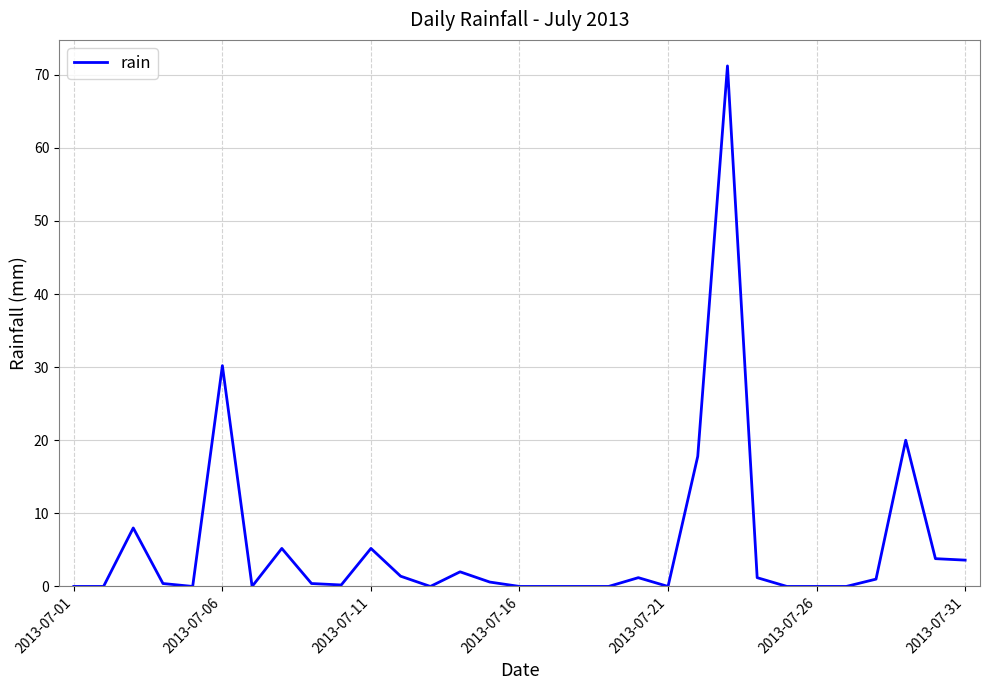

What is the difference between the maximum and minimum values?

71.2